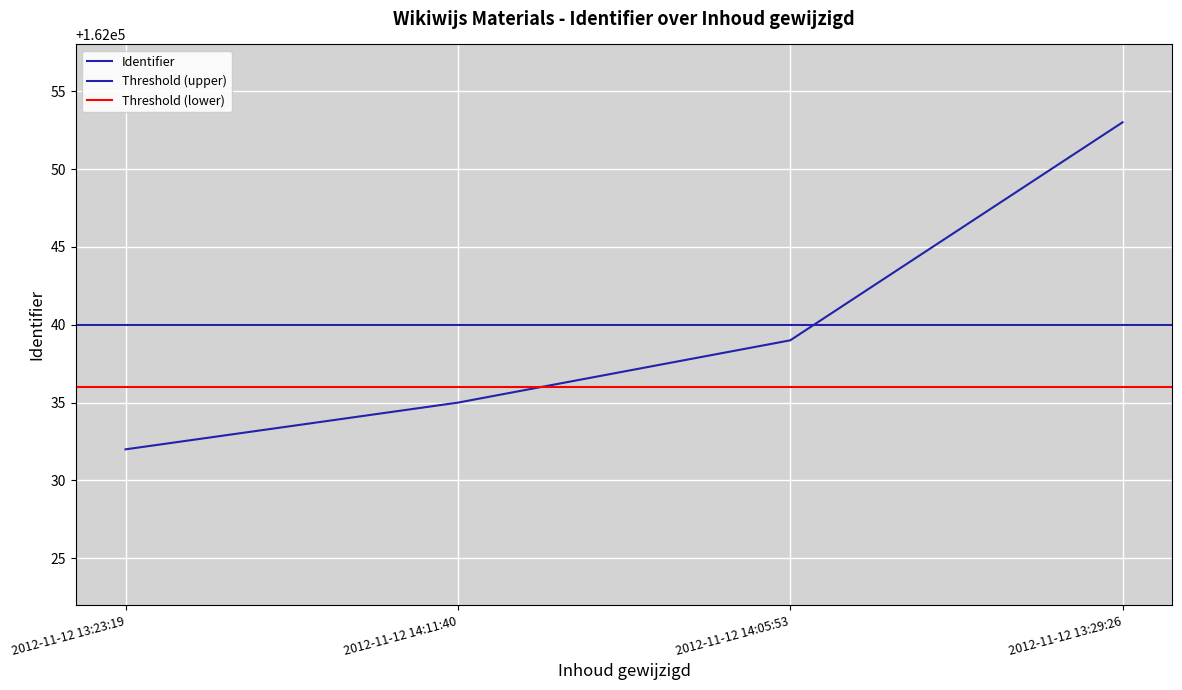

What is the label of the 2nd point from the left?

2012-11-12 14:11:40